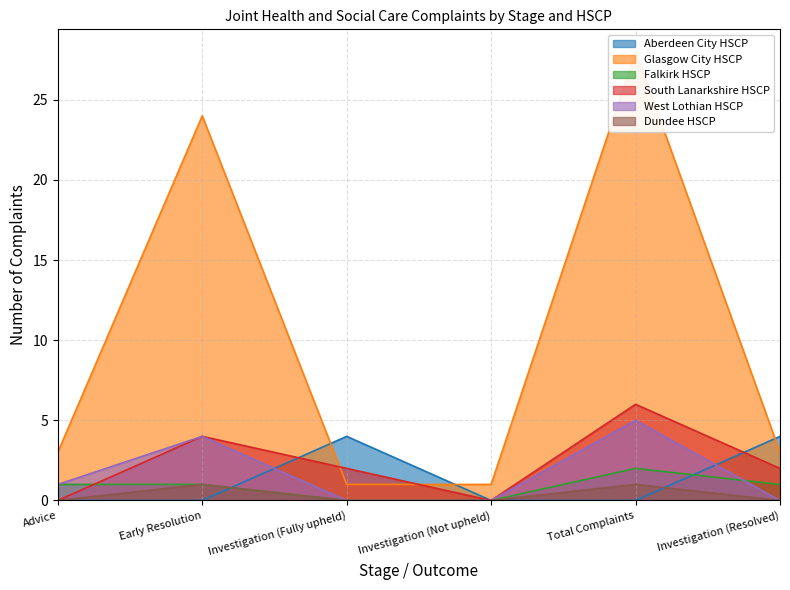

Where do Dundee HSCP and Aberdeen City HSCP first cross each other?

Early Resolution and Investigation (Fully upheld)